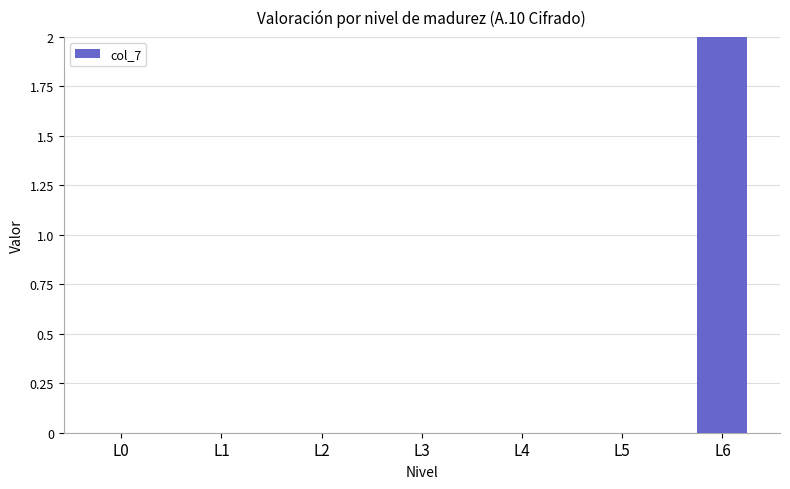

Which has a higher value, L2 or L6?

L6